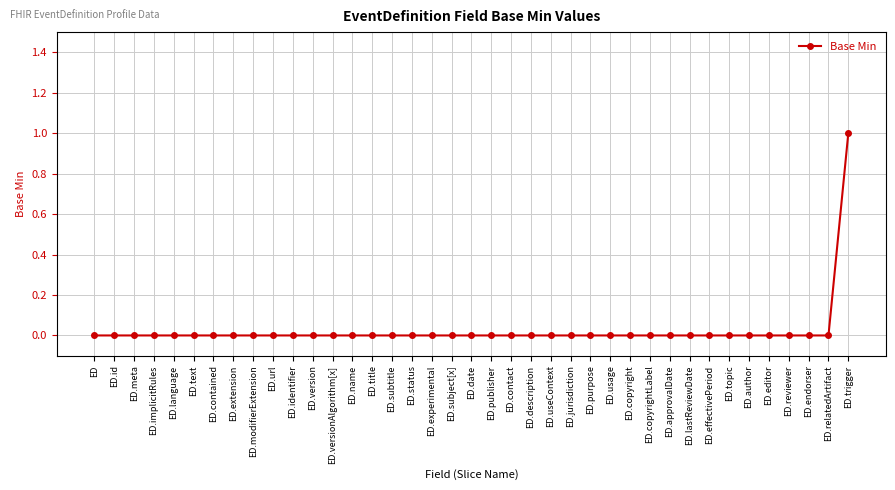

At which category does the chart reach its peak across all series?

ED.trigger